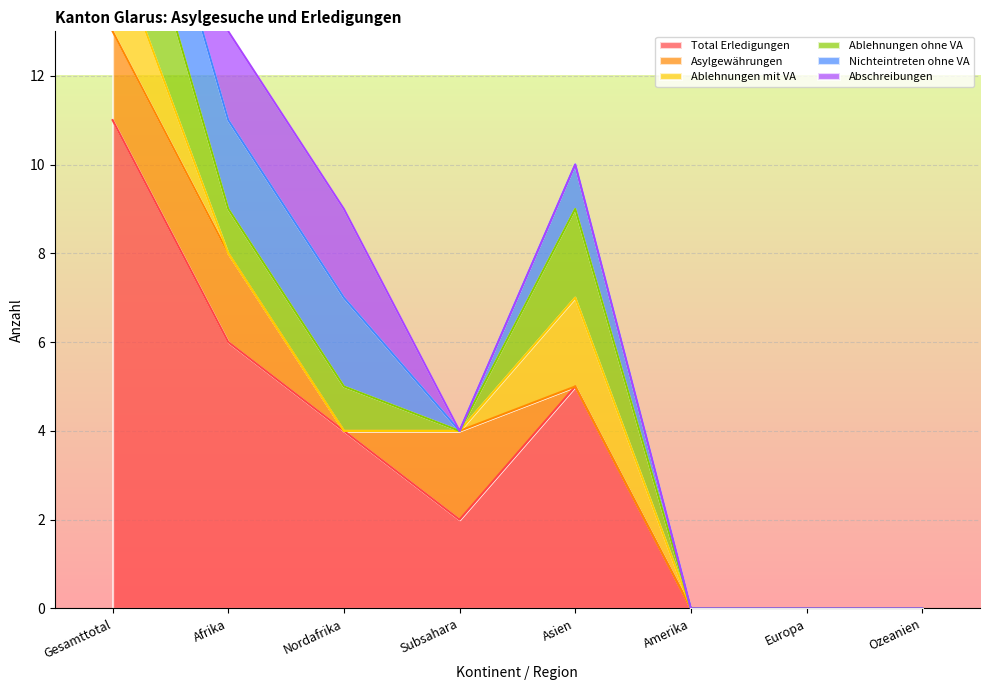

True or false: Total Erledigungen has a value of 1 at Afrika.

False